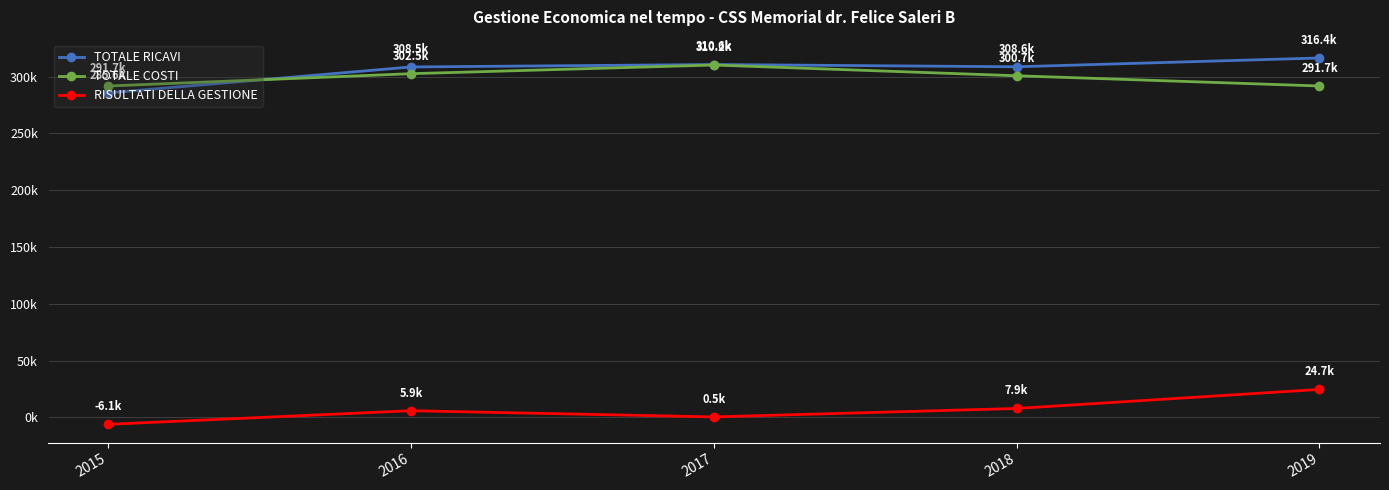

Which series ends up on top after the final intersection of TOTALE COSTI and TOTALE RICAVI?

TOTALE RICAVI